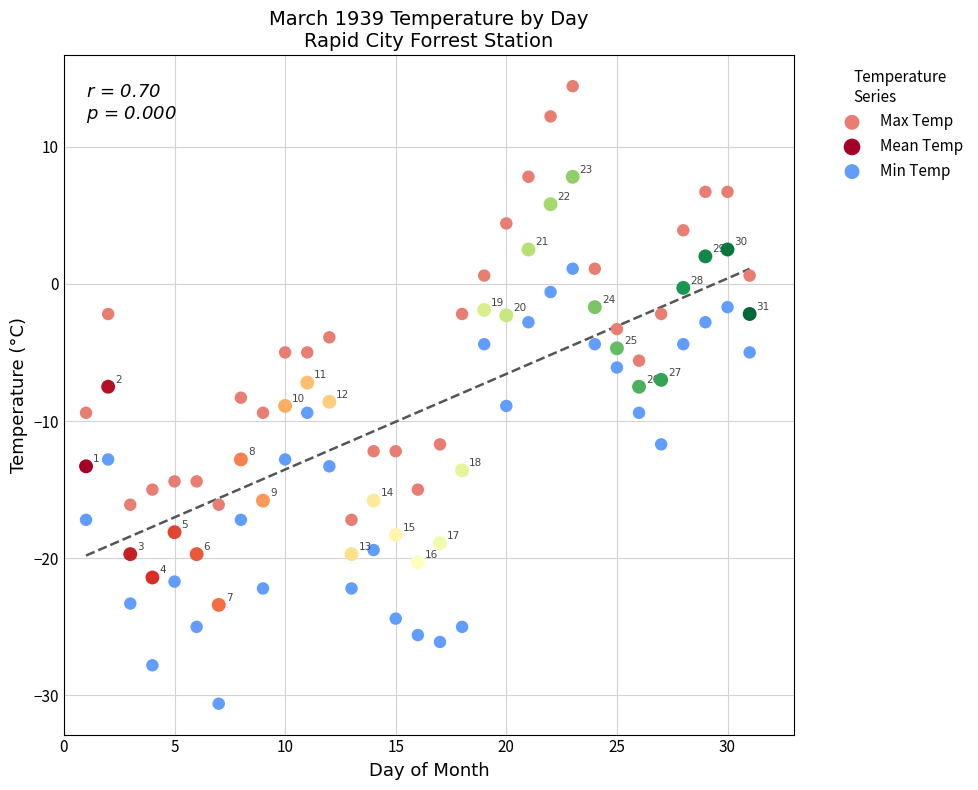

Across all data points, what is the range of X values (max minus min)?

30.0